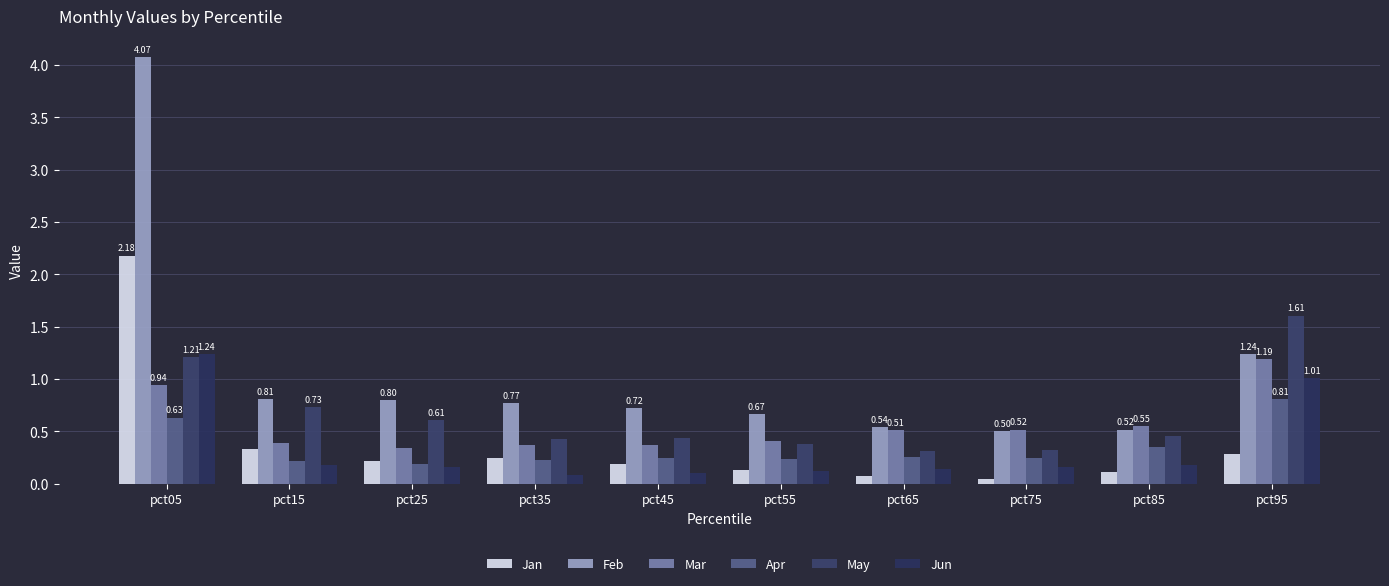

What is the difference between the highest and lowest values at pct15?

0.6